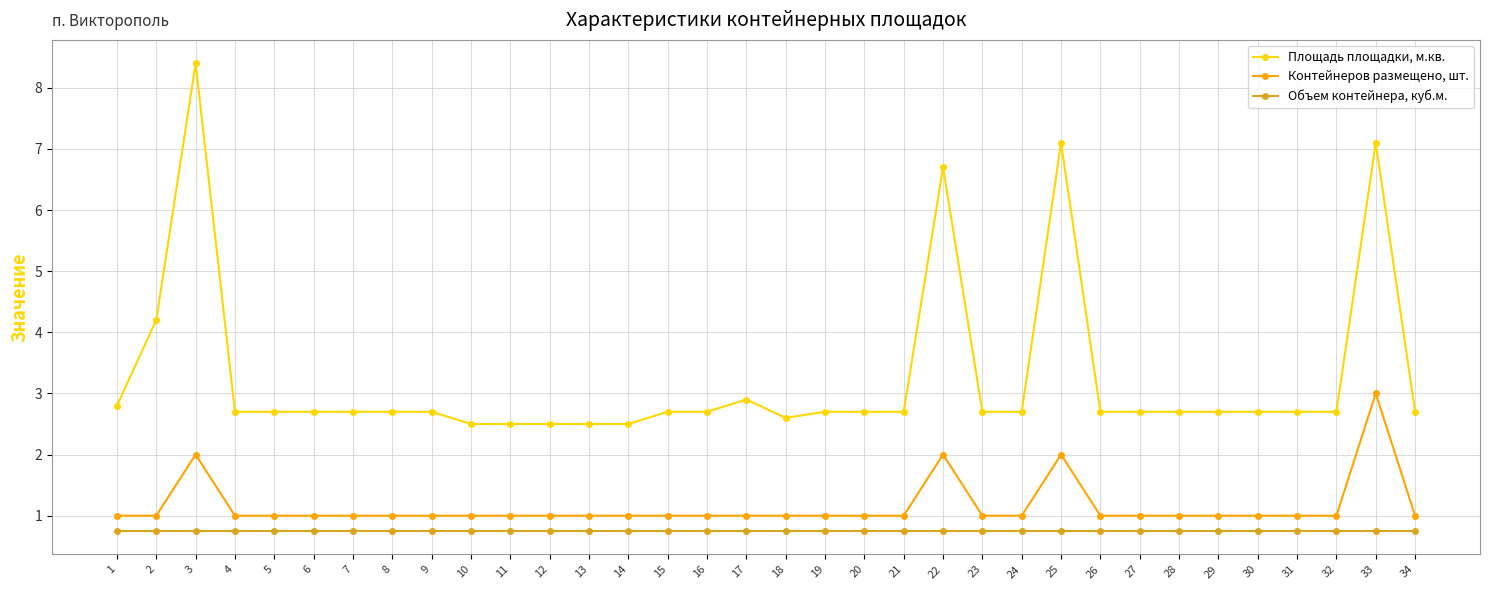

What is the greatest value displayed?

8.4